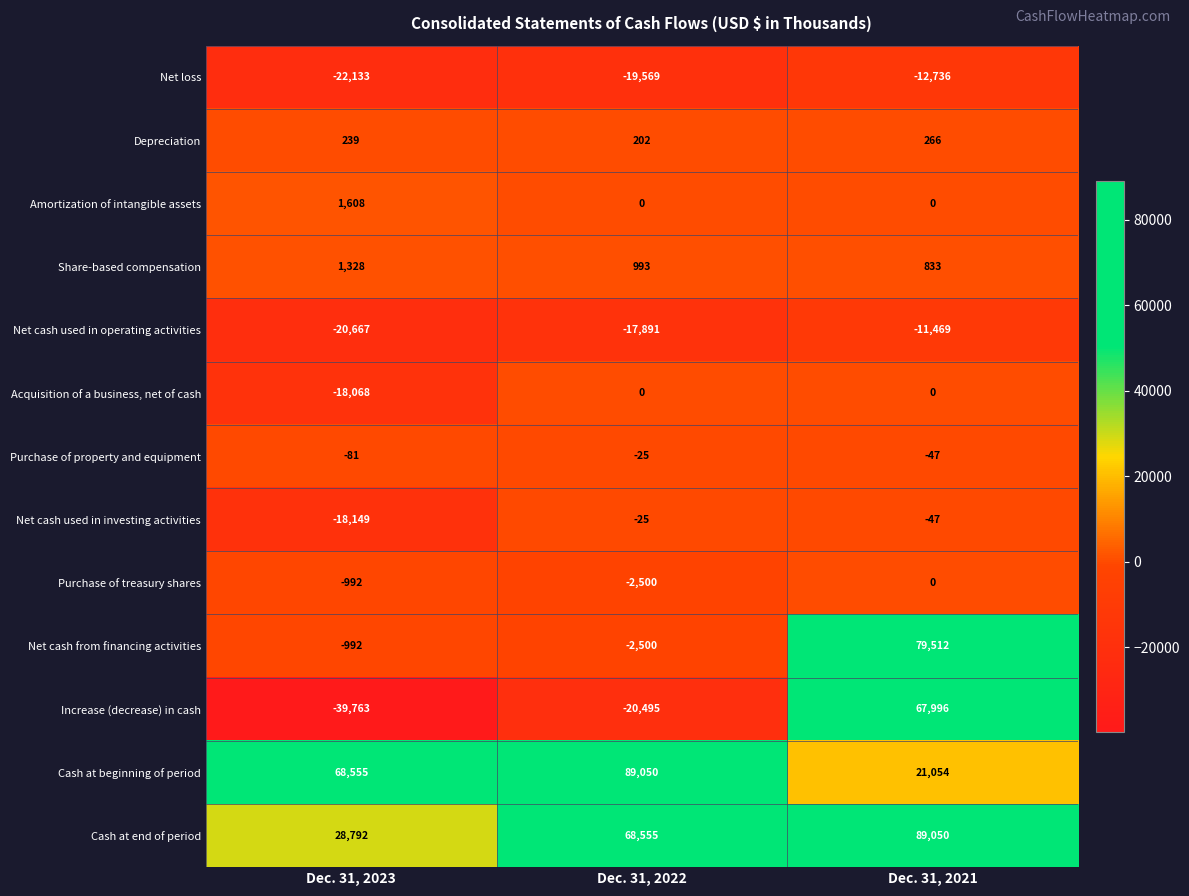

Where does the Purchase of treasury shares series first go above -992?

Dec. 31, 2021